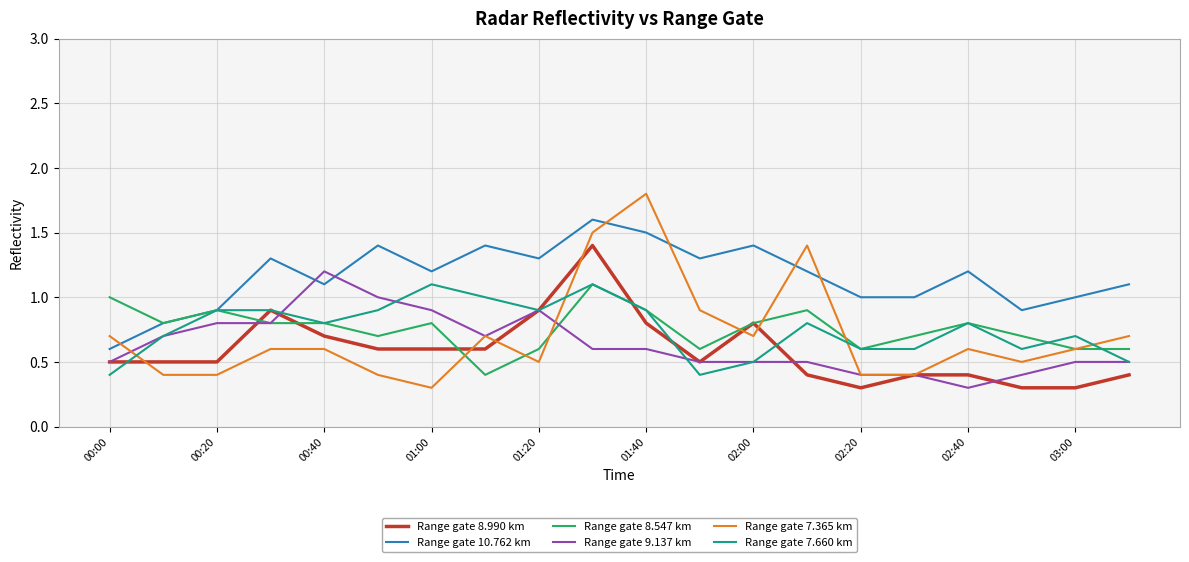

Which series has the largest total across all categories?

Range gate 10.762 km